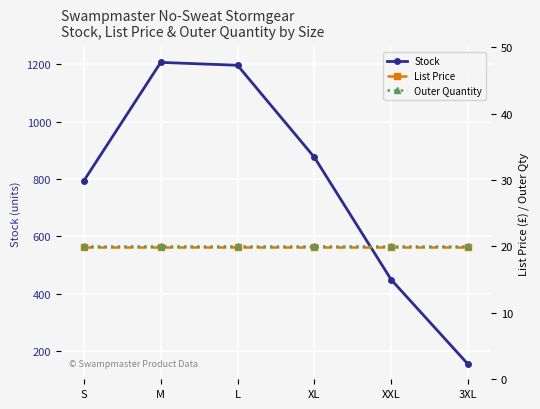

Does the chart display data point markers on the line(s)?

Yes